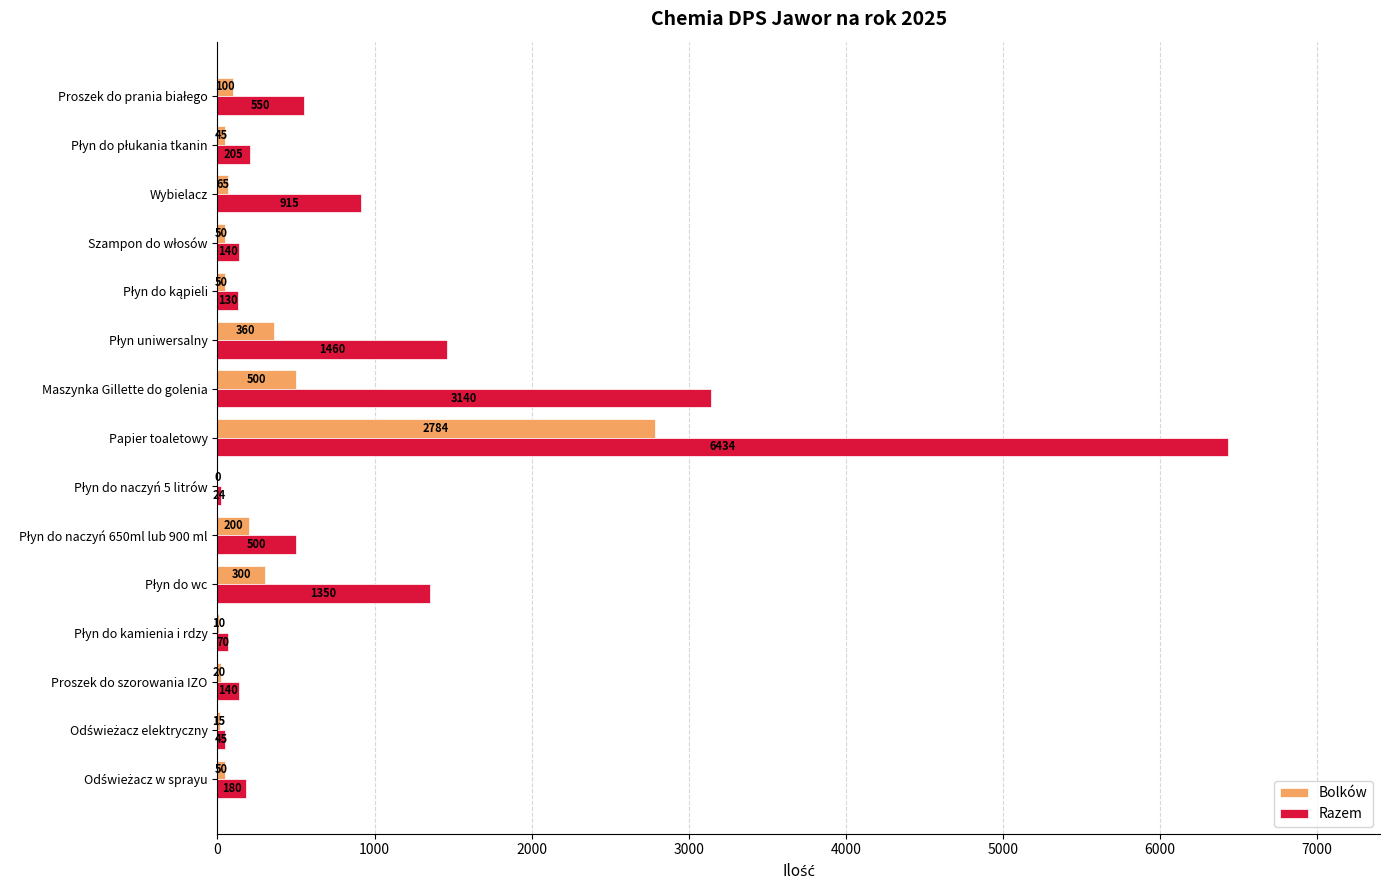

What is the sum of all Razem values?

15283